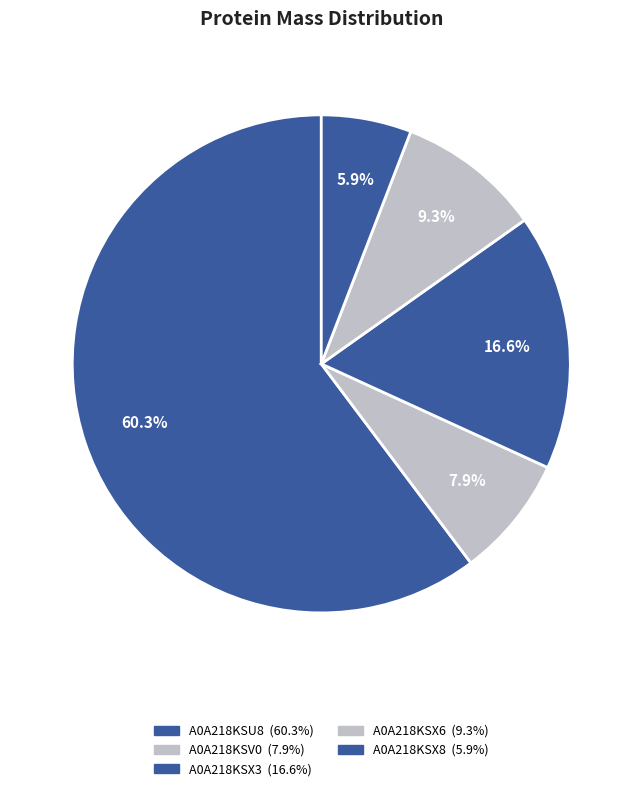

Rank the categories by value from highest to lowest.

A0A218KSU8, A0A218KSX3, A0A218KSX6, A0A218KSV0, A0A218KSX8